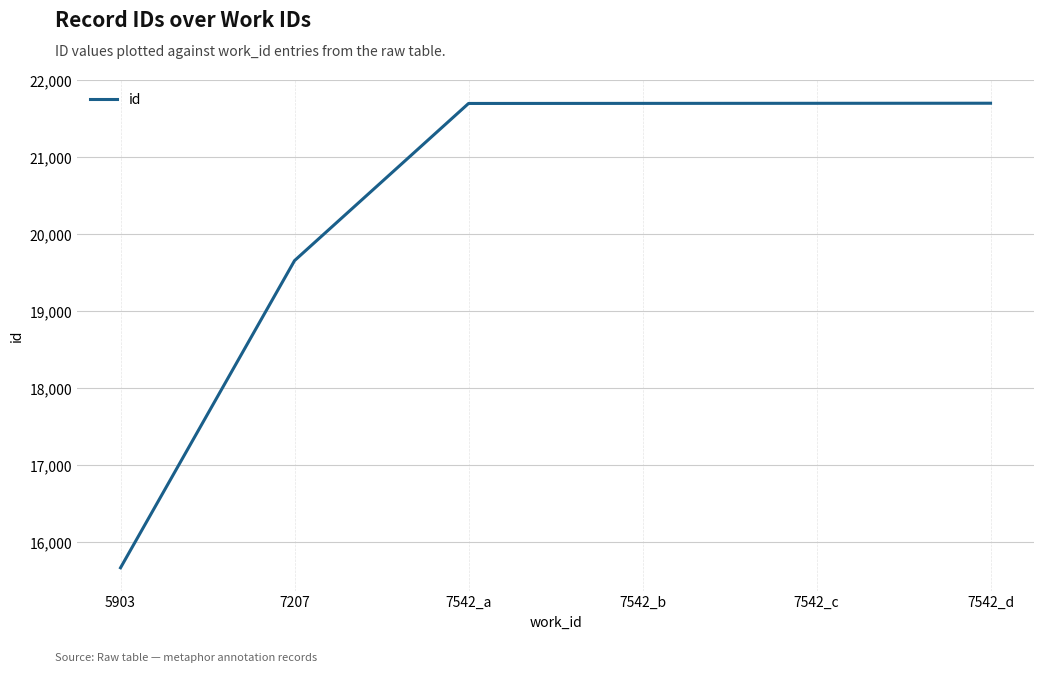

What is the change in value from 7542_c to 7542_d?

+1